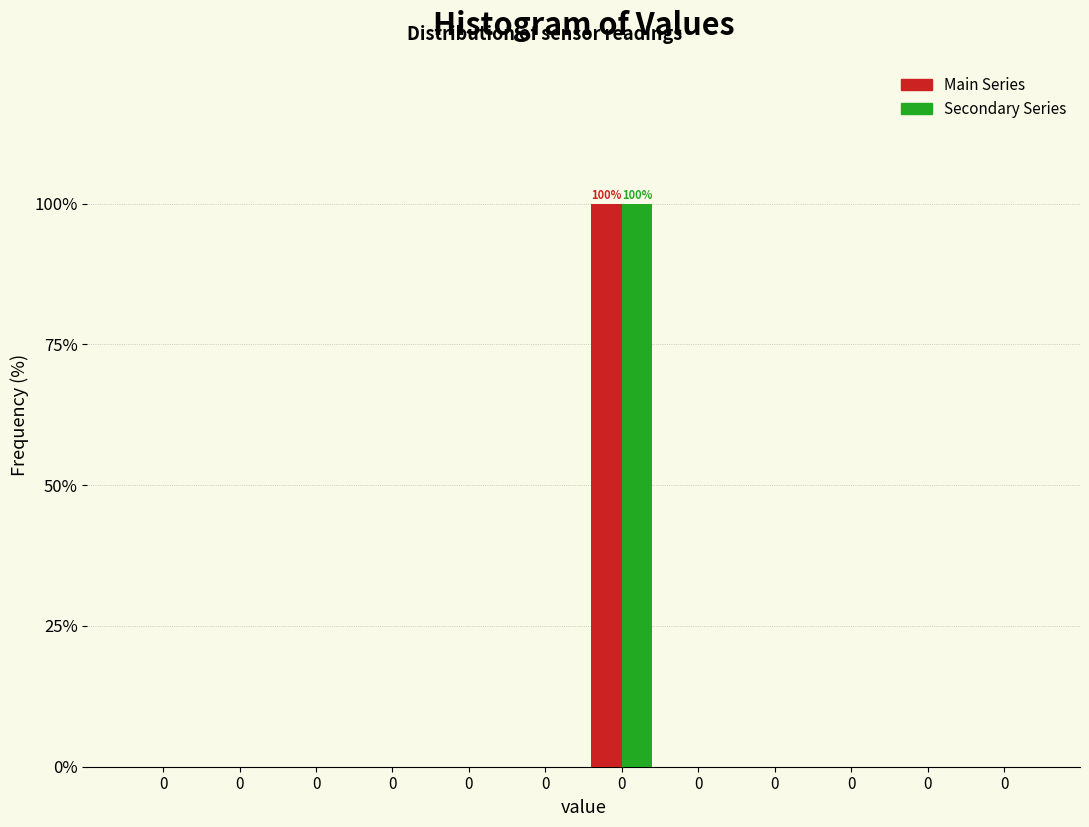

How many series are shown in this chart?

2